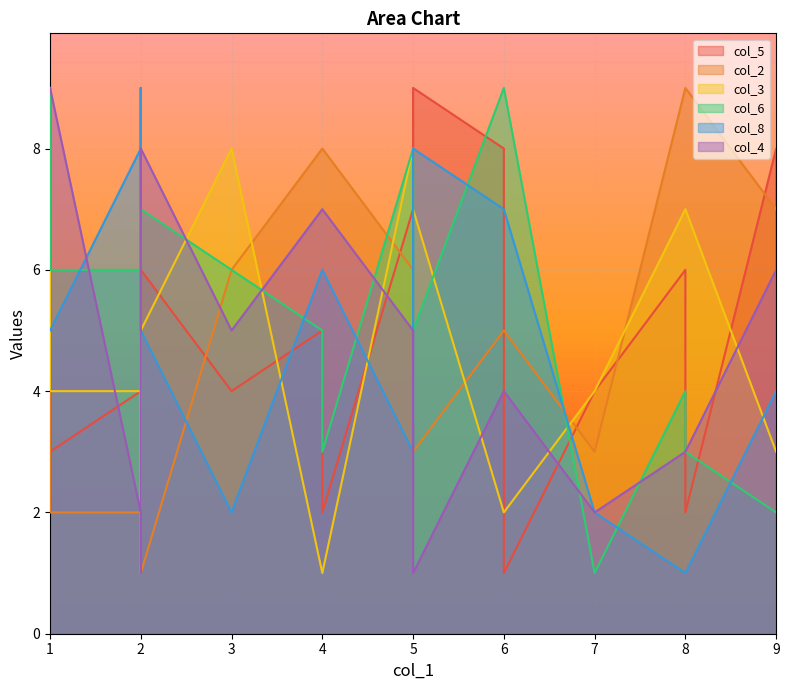

In col_6, how many points are lower than both neighbors (excluding endpoints)?

5